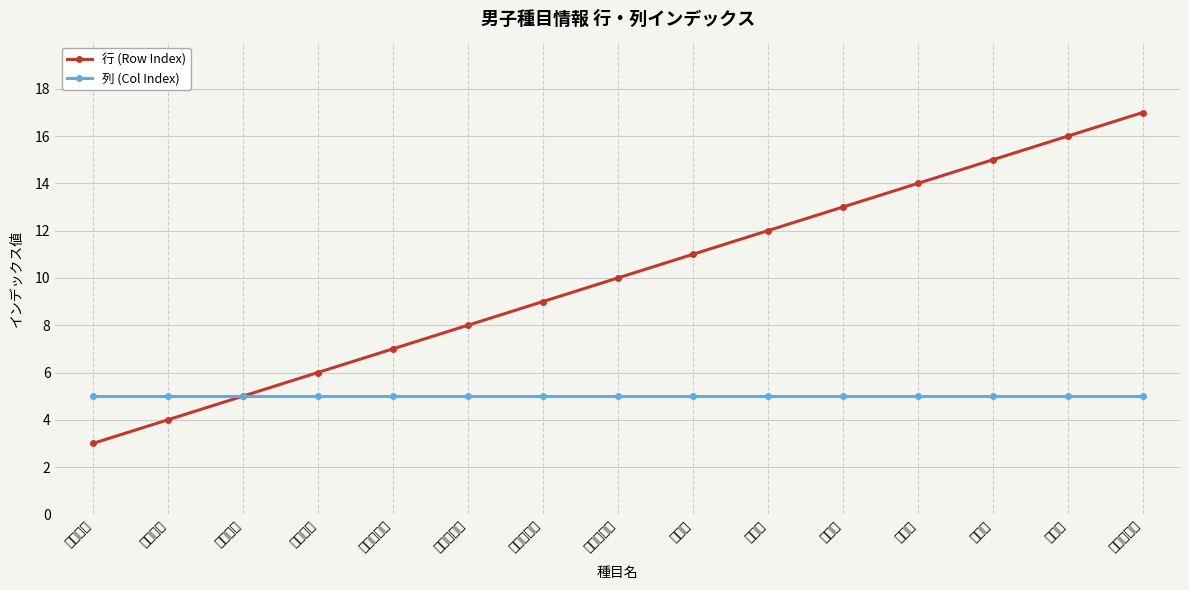

True or false: 列 (Col Index) has more than 1 points higher than both neighbors.

False